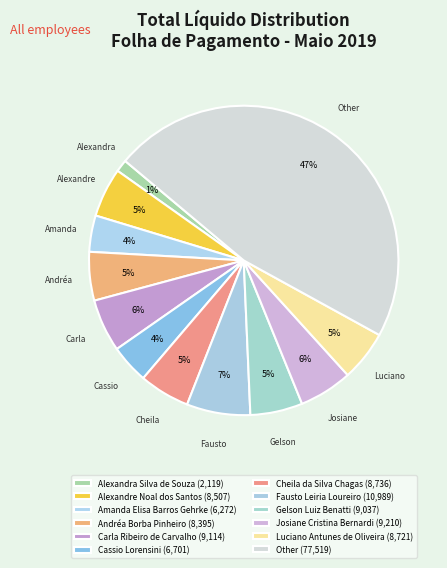

Does Other account for over 50% of the chart?

No